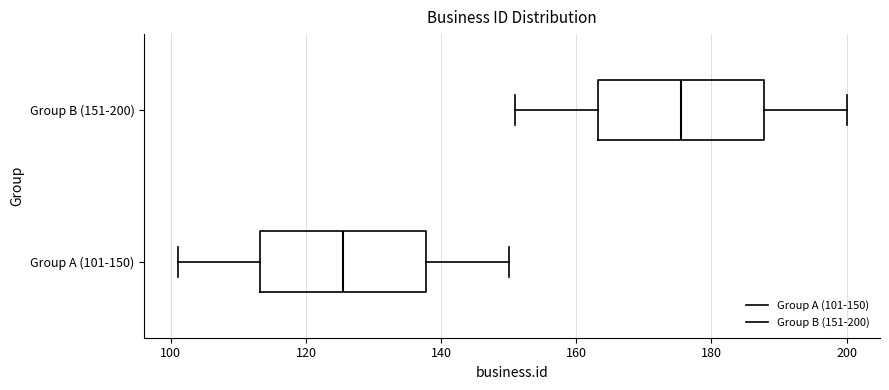

Reading bottom to top, transcribe this box plot: for each box, give where its median line is, the range the box spans, and where its two whiskers end, as read against the x-axis. The values are not printed on the chart, so give them approximately, as read against the axis.

Group A (101-150): median 126, box 114 to 138, whiskers 102 to 150
Group B (151-200): median 176, box 164 to 188, whiskers 152 to 200